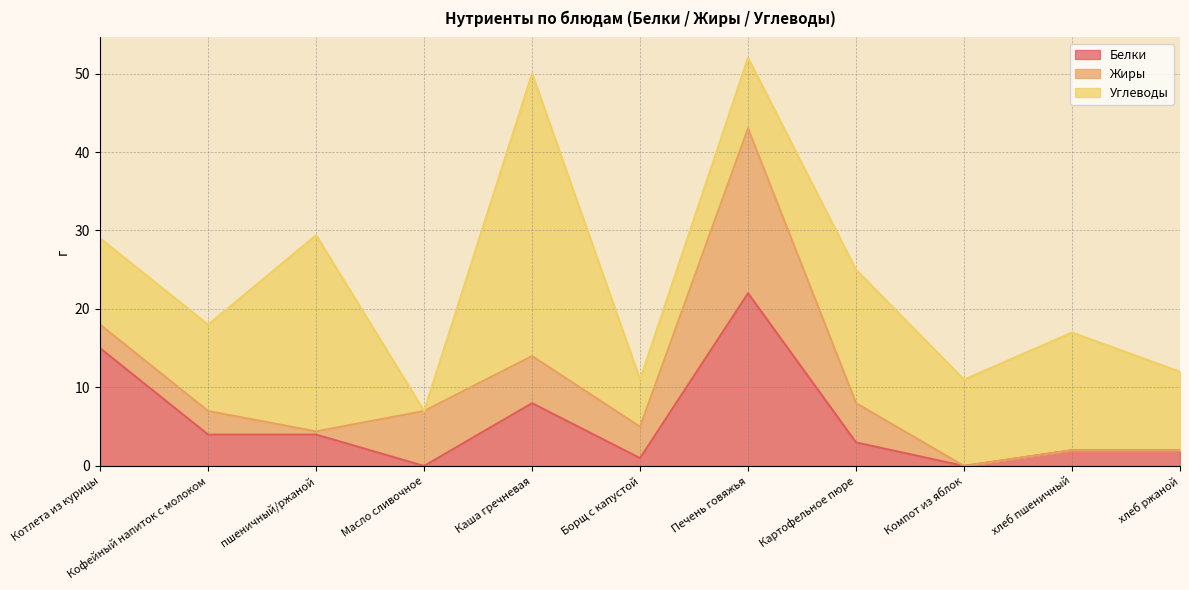

What is the average value of the Жиры series?

4.5